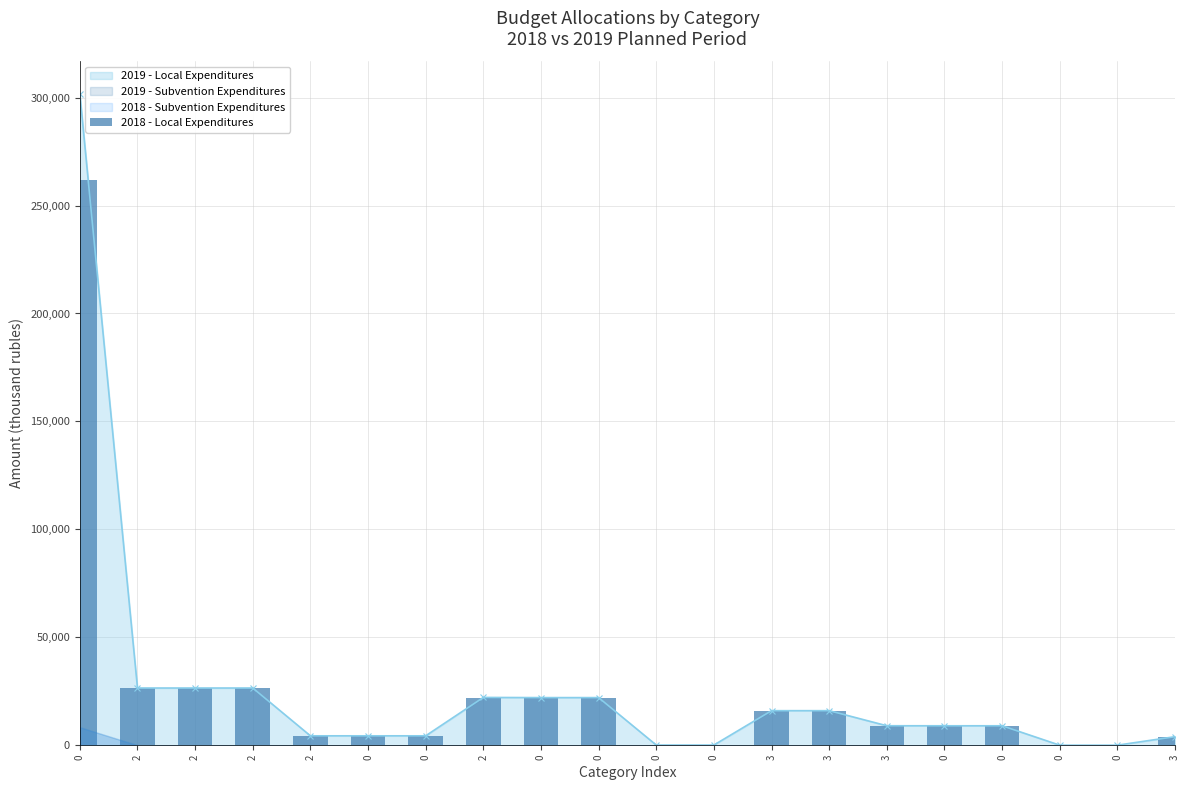

How many data points in 2019 - Local Expenditures are less than 9023?

10